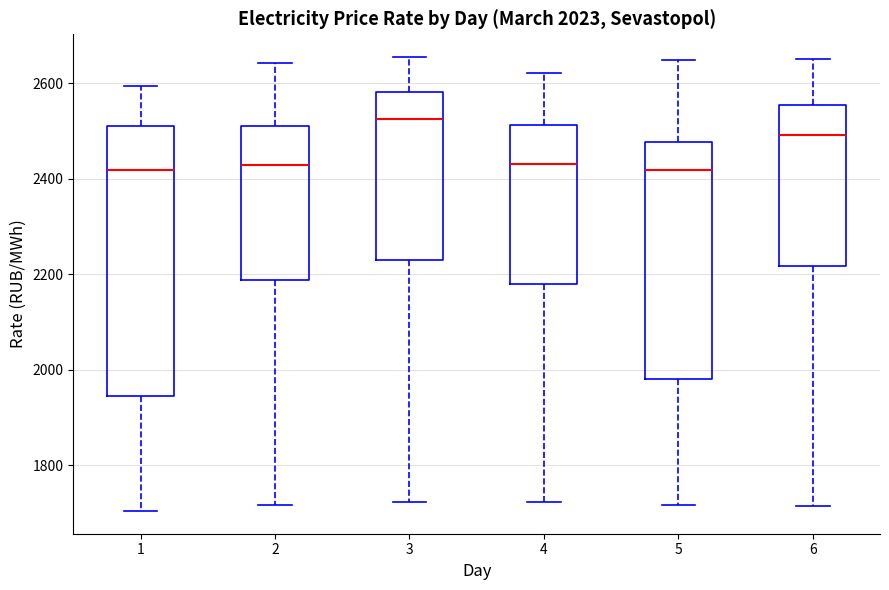

Which box is the tallest, from its lower edge to its upper edge?

1